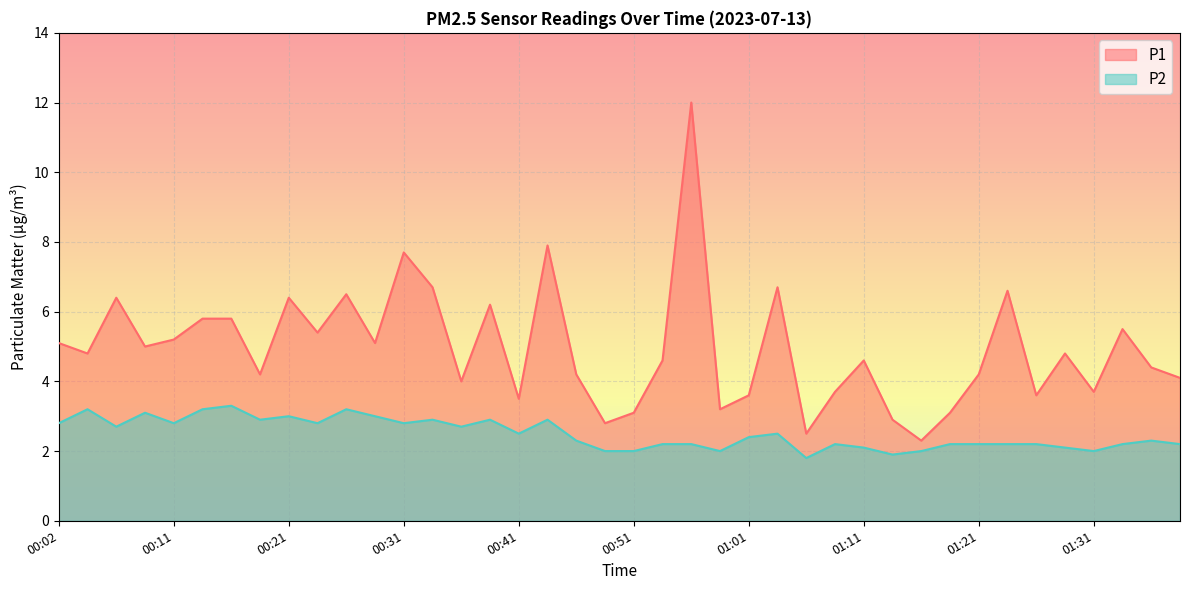

Which series changed the most between 00:14 and 00:44?

P1